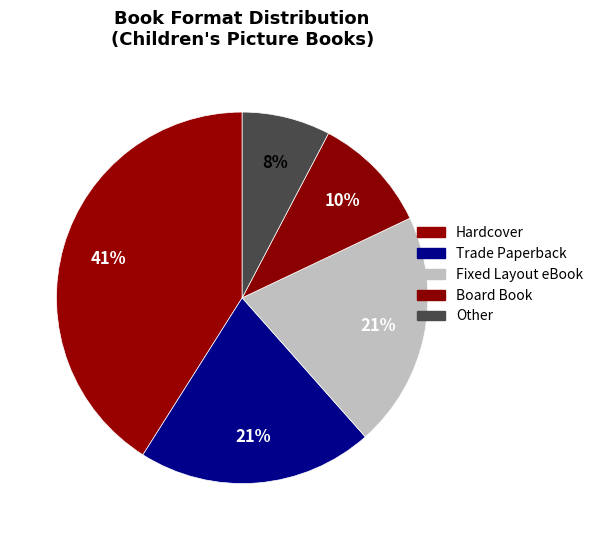

The Other slice represents 13% of the pie. True or false?

False